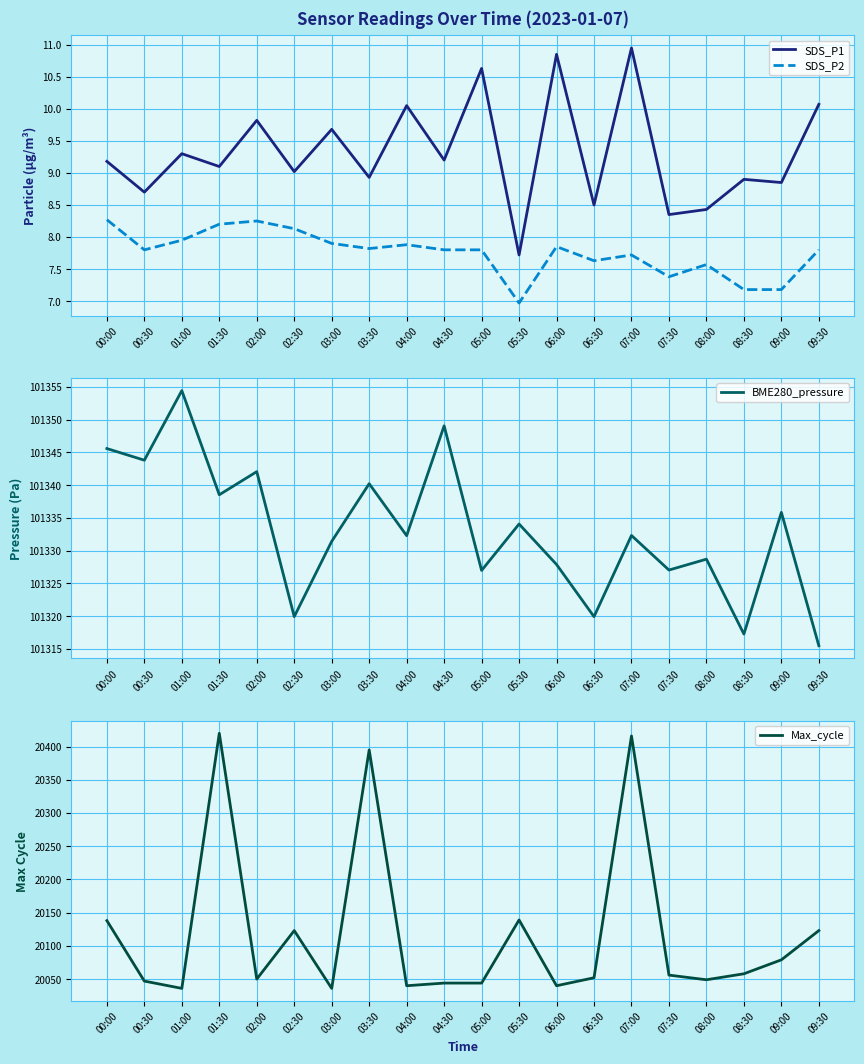

What is the sum of the BME280_pressure values at 05:30 and 03:30?

202674.3